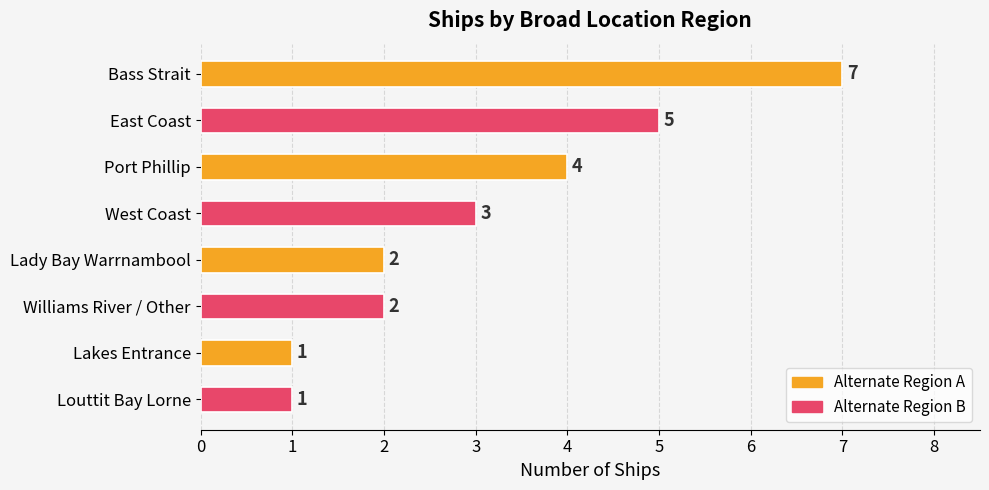

Reading top to bottom, extract all data points from this chart.

Bass Strait=7	East Coast=5	Port Phillip=4	West Coast=3	Lady Bay Warrnambool=2	Williams River / Other=2	Lakes Entrance=1	Louttit Bay Lorne=1